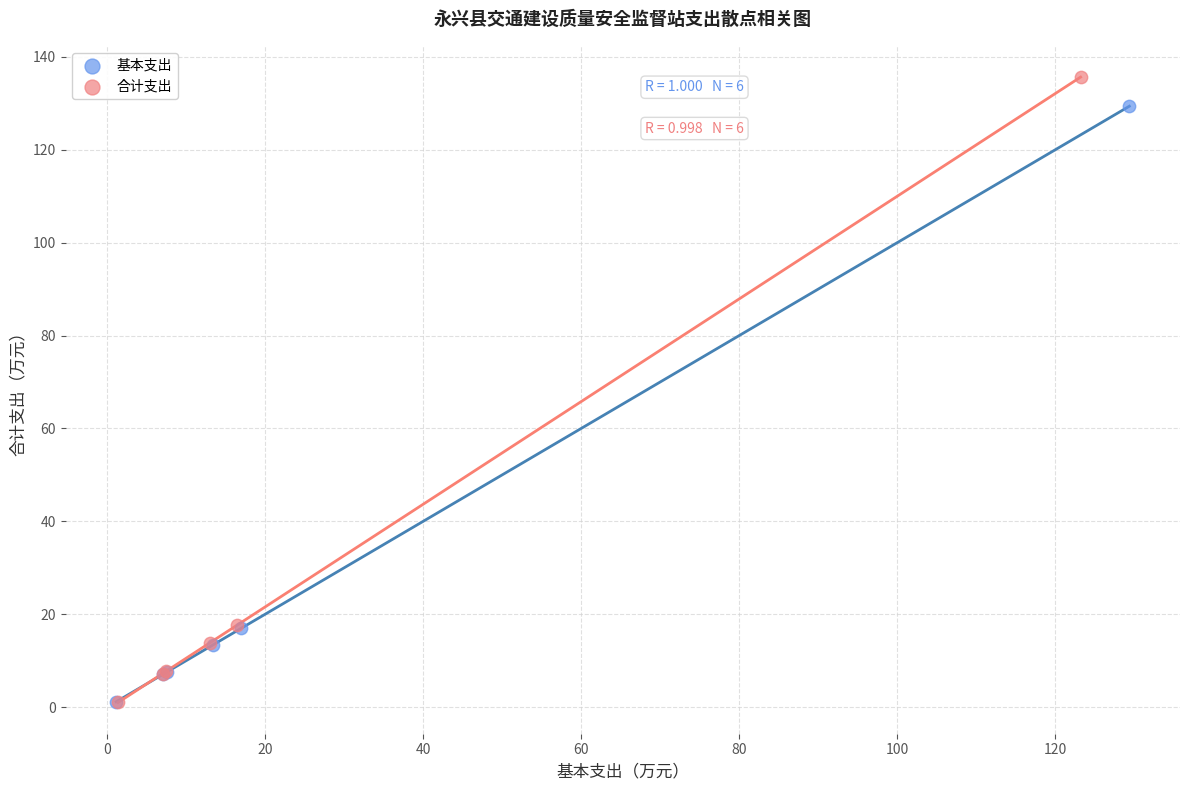

Which series reaches the maximum Y coordinate?

合计支出